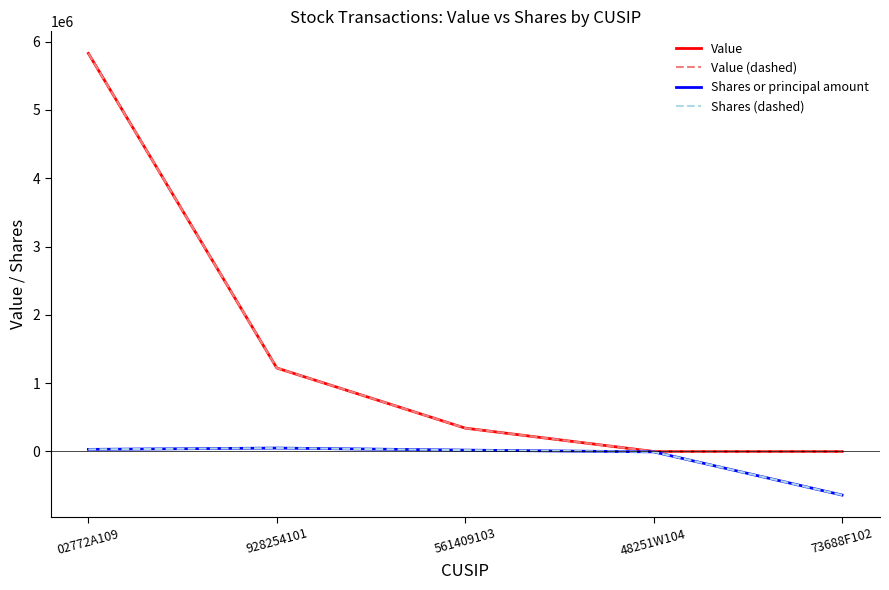

Rank the categories by Value (dashed) value from highest to lowest.

02772A109, 928254101, 561409103, 48251W104, 73688F102